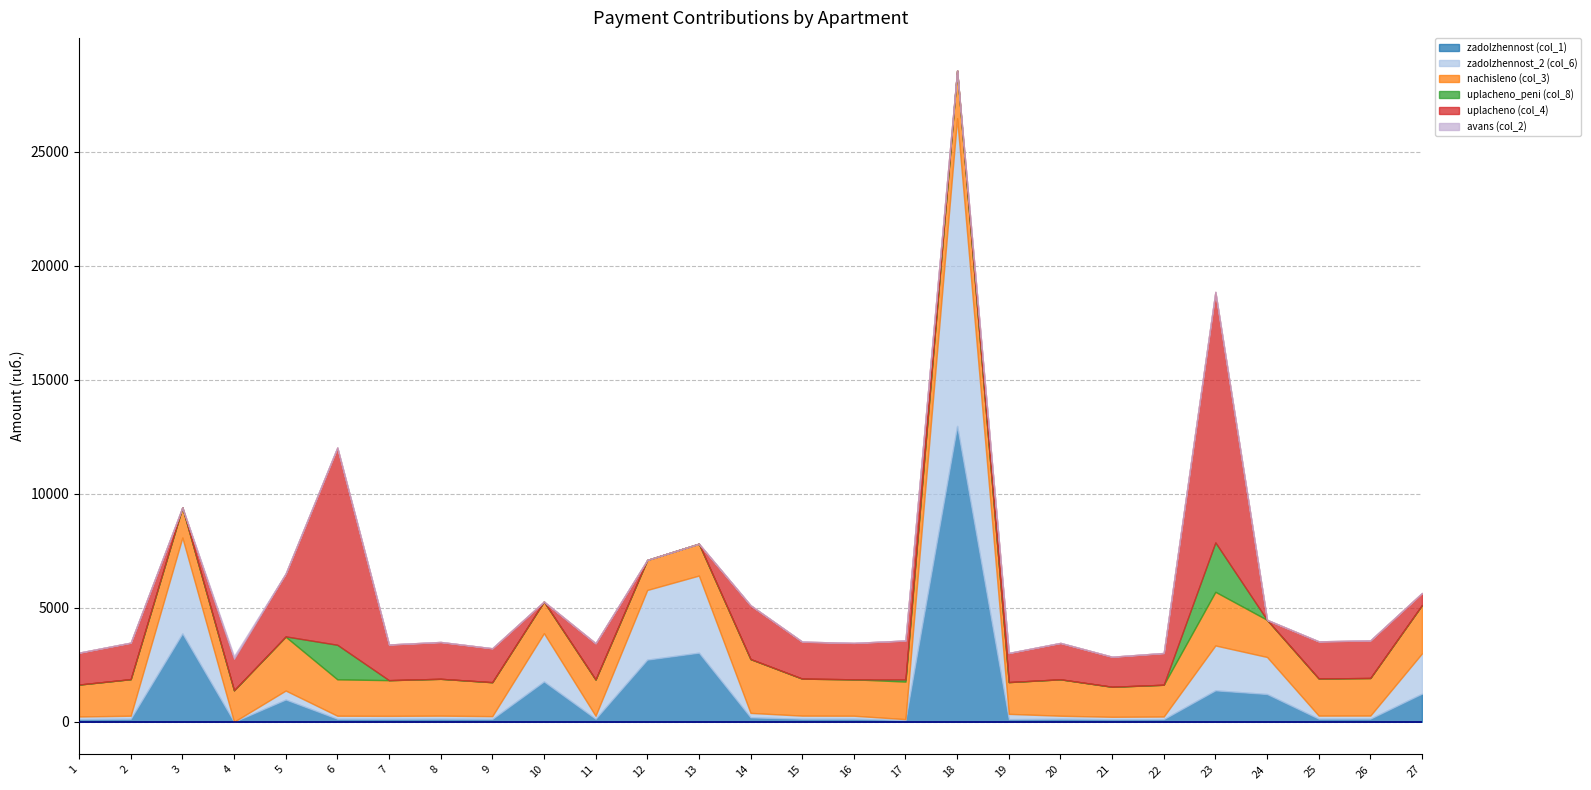

Reading left to right, transcribe all the data shown in this chart.

zadolzhennost (col_1): 1=116.6	2=132.9	3=3874.1	4=0.0	5=976.7	6=133.0	7=130.4	8=134.6	9=124.0	10=1768.8	11=131.6	12=2725.0	13=3030.4	14=194.3	15=135.2	16=133.0	17=77.3	18=12970.5	19=116.2	20=133.0	21=109.7	22=115.6	23=1379.0	24=1217.4	25=135.7	26=136.8	27=1235.4
zadolzhennost_2 (col_6): 1=116.6	2=133.2	3=4204.8	4=0.0	5=393.3	6=133.0	7=130.4	8=134.6	9=124.0	10=2115.4	11=131.7	12=3054.1	13=3380.2	14=196.2	15=135.2	16=133.0	17=39.2	18=13493.6	19=232.1	20=133.0	21=109.7	22=115.6	23=1967.3	24=1624.4	25=135.7	26=136.6	27=1764.9
nachisleno (col_3): 1=1399.2	2=1602.7	3=1322.9	4=1380.1	5=2359.6	6=1596.4	7=1564.6	8=1615.4	9=1488.2	10=1386.5	11=1590.0	12=1316.5	13=1399.2	14=2359.6	15=1621.8	16=1596.4	17=1647.2	18=2092.4	19=1392.8	20=1596.4	21=1316.5	22=1392.8	23=2353.2	24=1628.2	25=1628.2	26=1647.2	27=2117.9
uplacheno_peni (col_8): 1=0.0	2=1.1	3=0.0	4=0.0	5=14.9	6=1514.5	7=0.0	8=0.0	9=0.0	10=0.0	11=0.0	12=0.0	13=0.0	14=0.0	15=0.0	16=0.0	17=90.2	18=0.0	19=0.0	20=0.0	21=0.3	22=0.0	23=2166.4	24=0.0	25=0.0	26=0.0	27=0.0
uplacheno (col_4): 1=1399.2	2=1600.6	3=0.0	4=1380.1	5=2752.8	6=8647.0	7=1564.6	8=1615.4	9=1487.3	10=0.0	11=1590.8	12=0.0	13=0.0	14=2360.0	15=1621.7	16=1596.4	17=1709.8	18=0.0	19=1276.8	20=1596.4	21=1316.5	22=1392.8	23=10981.6	24=0.0	25=1628.2	26=1647.6	27=529.5
avans (col_2): 1=0.0	2=0.0	3=0.0	4=115.0	5=0.0	6=0.0	7=0.0	8=0.0	9=0.0	10=0.0	11=0.0	12=0.0	13=0.0	14=0.0	15=0.0	16=0.0	17=0.0	18=0.0	19=0.0	20=0.0	21=0.0	22=0.0	23=0.0	24=0.0	25=0.0	26=0.0	27=0.0